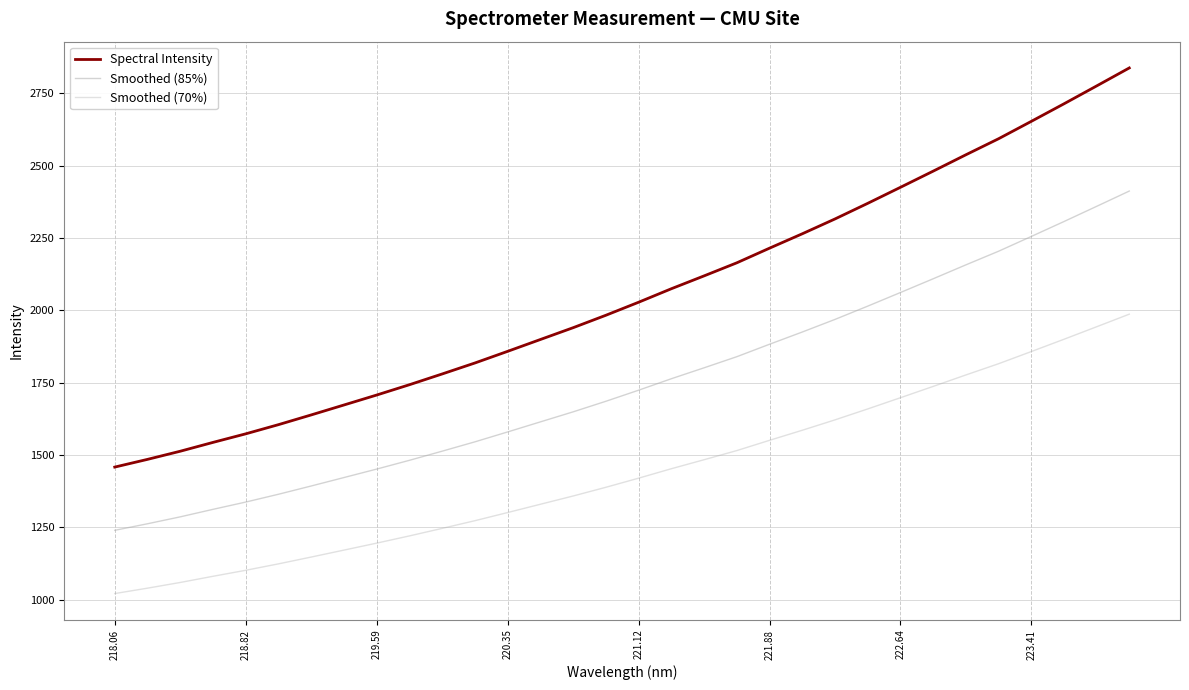

How many lines are shown in the chart?

3